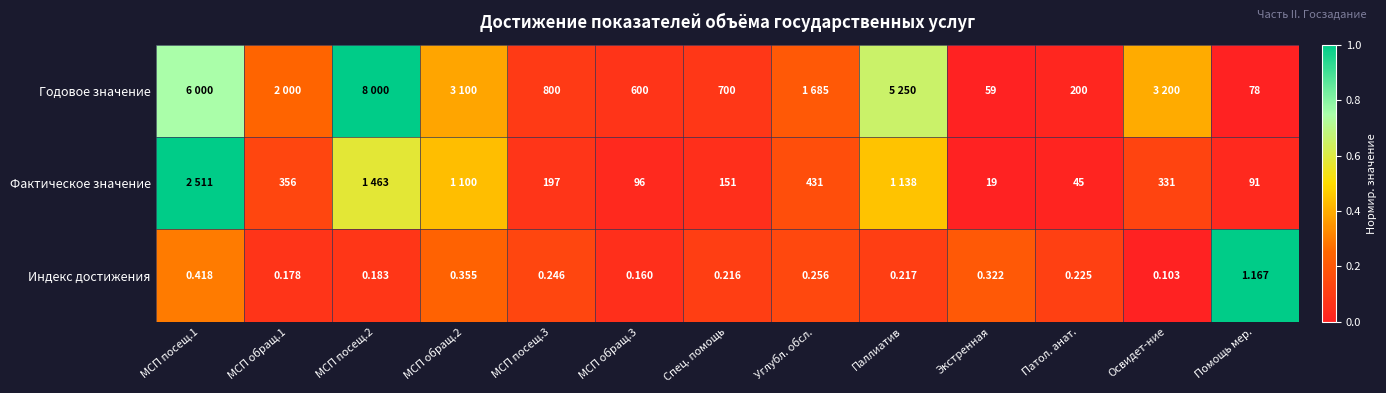

At how many categories does at least one series exceed 0?

13